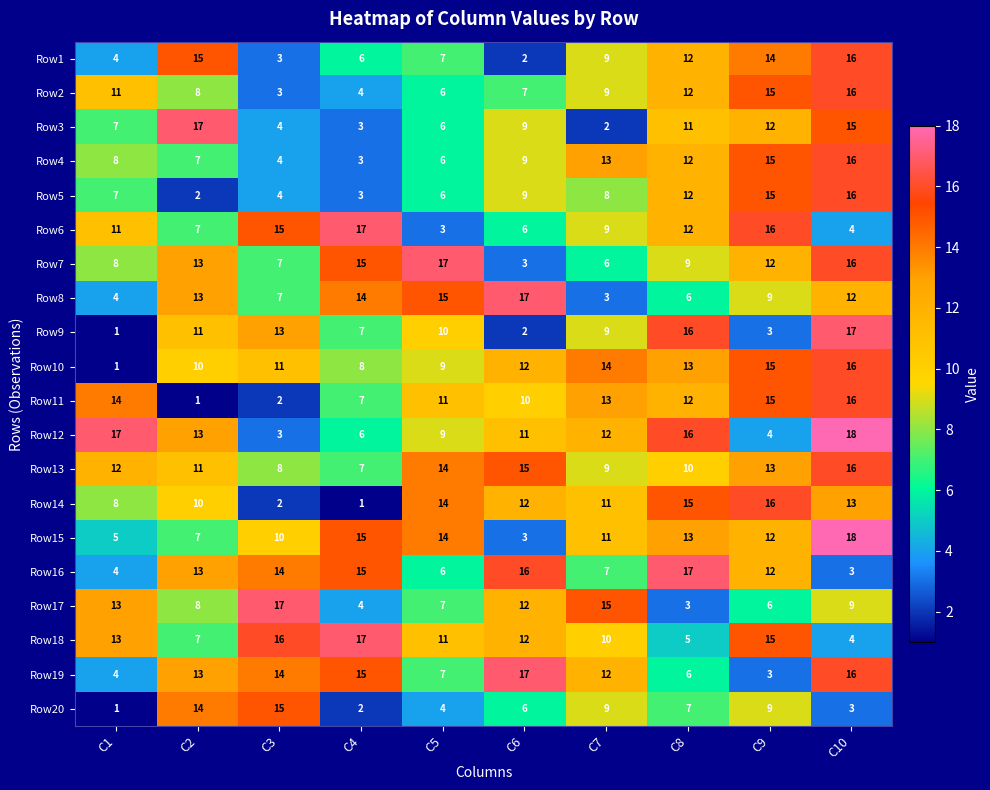

Rank the categories by Row10 value from lowest to highest.

C1, C4, C5, C2, C3, C6, C8, C7, C9, C10